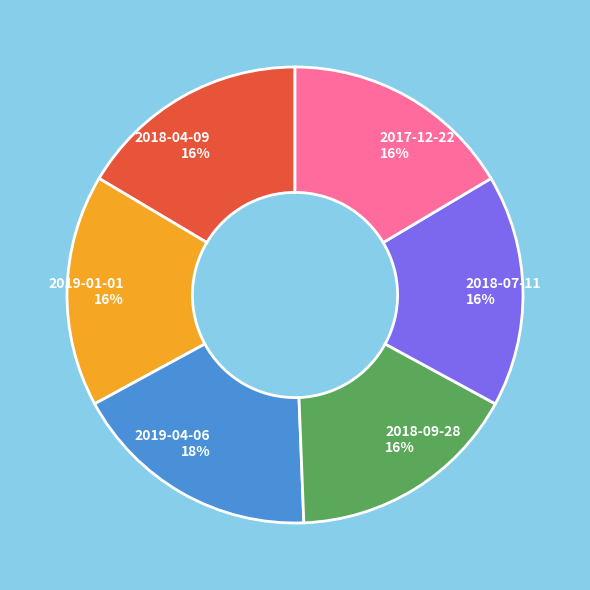

Combined, do 2017-12-22 and 2018-04-09 account for over 50%?

No